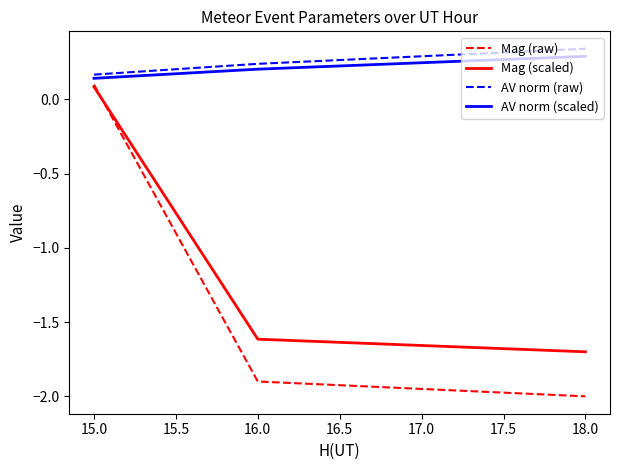

What position from the right is 16.0?

2